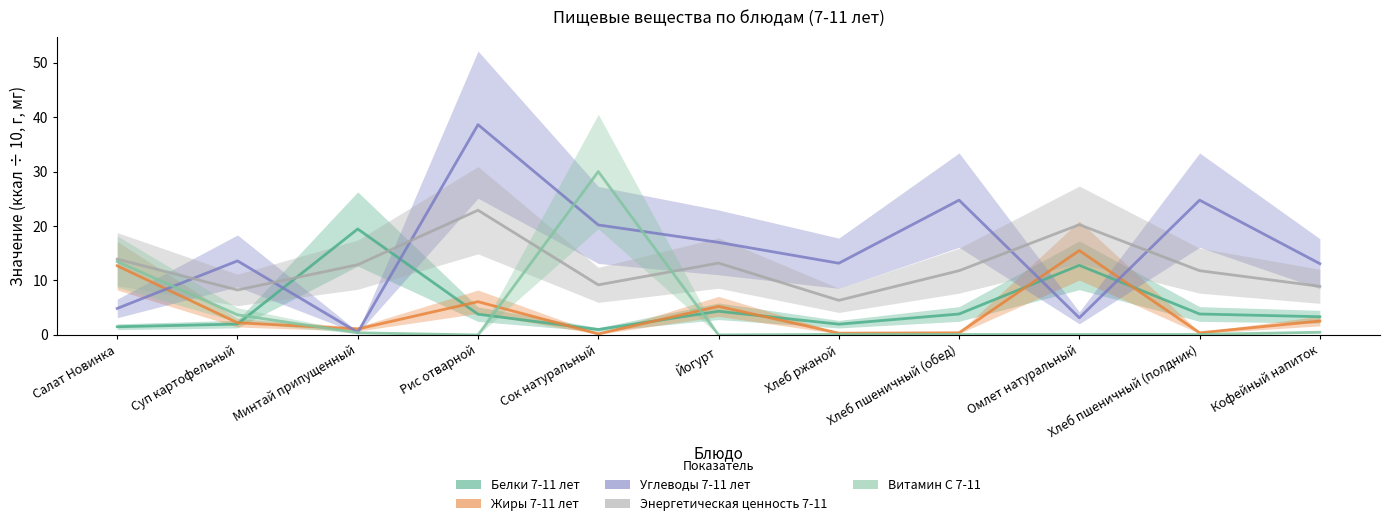

Where is Витамин С 7-11 nearest to the value 15?

Салат Новинка